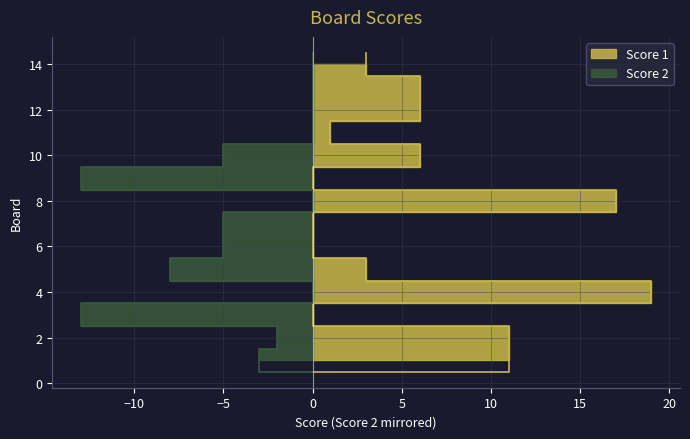

Reading left to right, what are all the values shown in this chart?

Score 1: 11	11	0	19	3	0	0	17	0	6	1	6	6	3
Score 2: 3	2	13	0	8	5	5	0	13	5	0	0	0	0